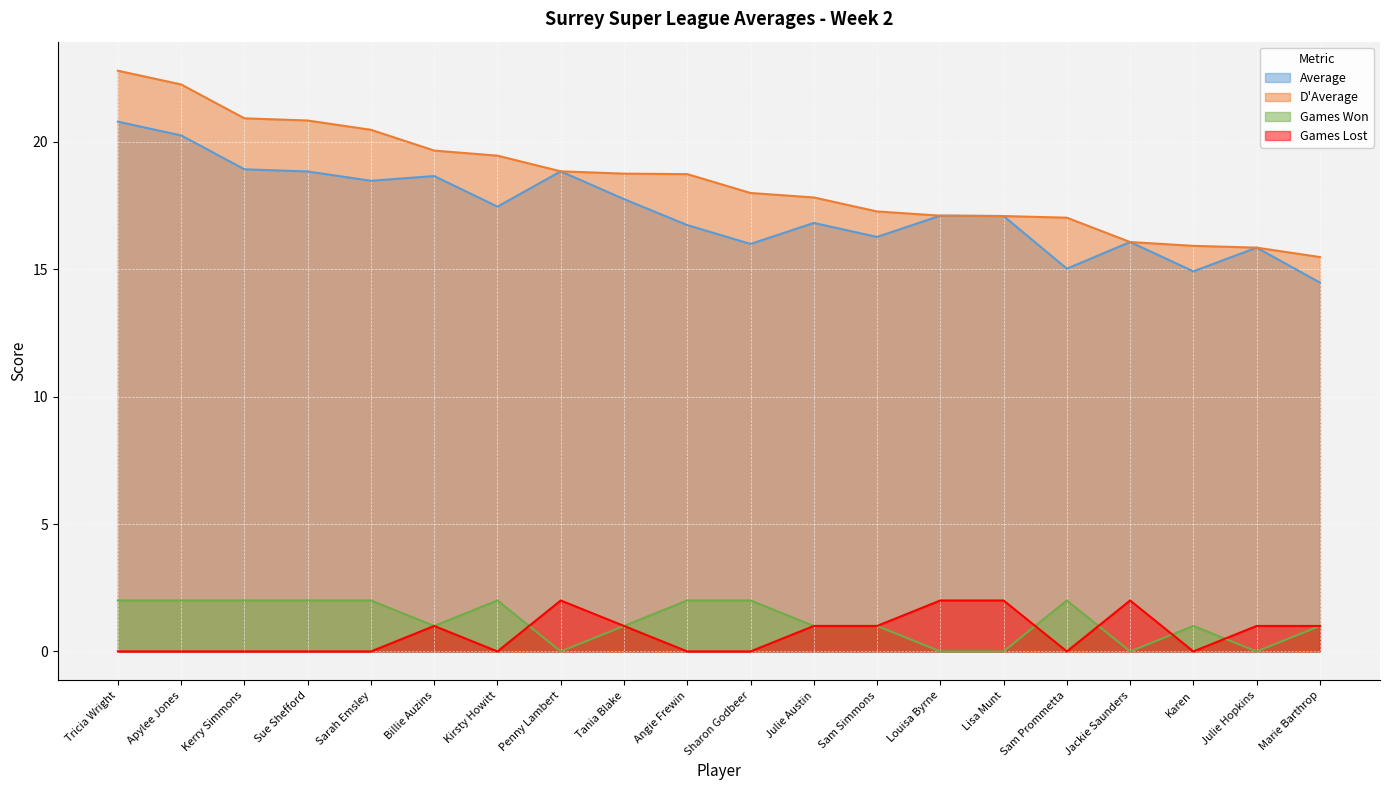

What is the average value of the Games Won series?

1.2